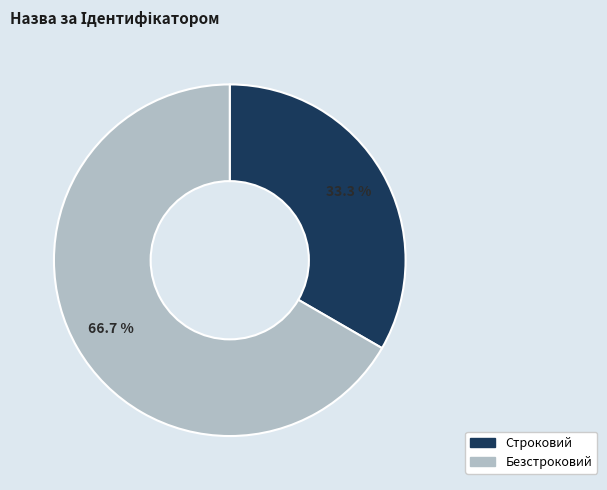

What portion of the pie excludes Безстроковий?

33.3%